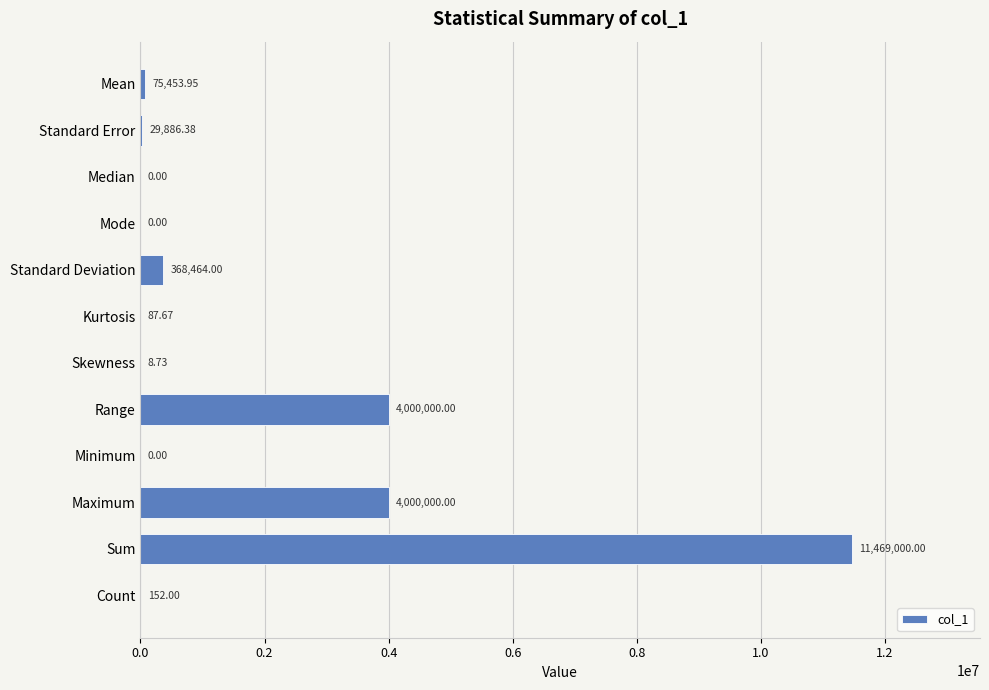

How many categories are shown in the chart?

12